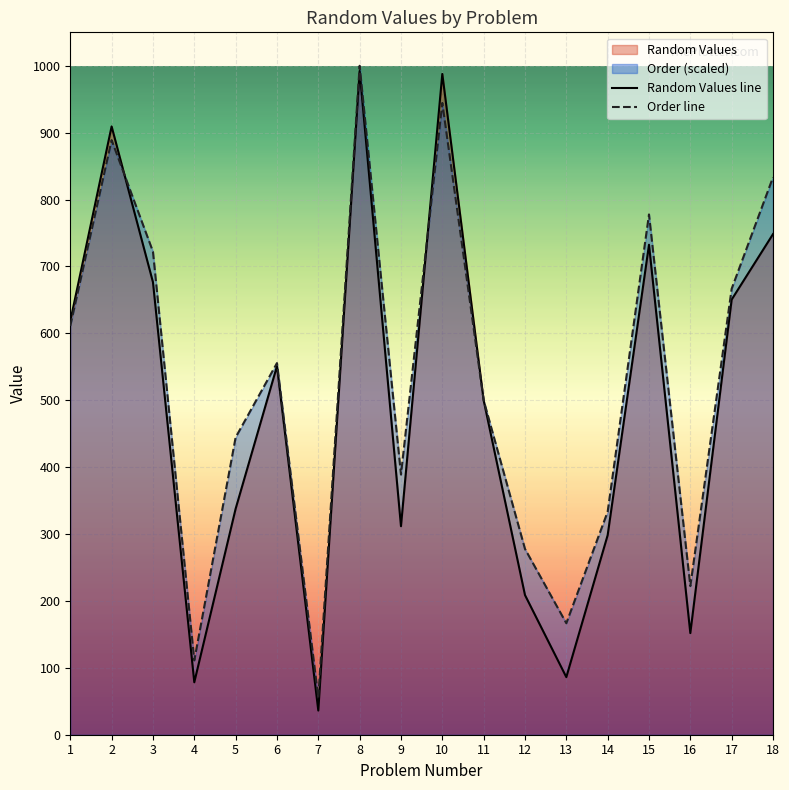

Reading left to right, extract all data points from this chart.

Random Values line: 618.3	909.3	676.6	78.4	337.8	550.9	36.1	992.3	311.7	987.8	499.9	208.8	86.1	298.3	732.5	151.9	650.5	748.4
Order line: 611.1	888.9	722.2	111.1	444.4	555.6	55.6	1000.0	388.9	944.4	500.0	277.8	166.7	333.3	777.8	222.2	666.7	833.3